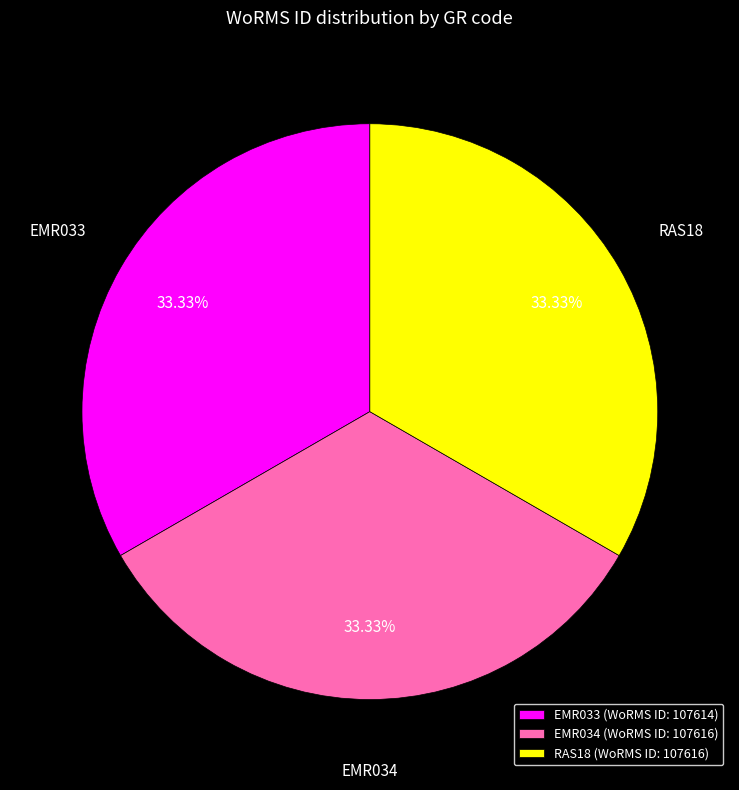

To the nearest percent, what percentage of the pie is RAS18?

33%